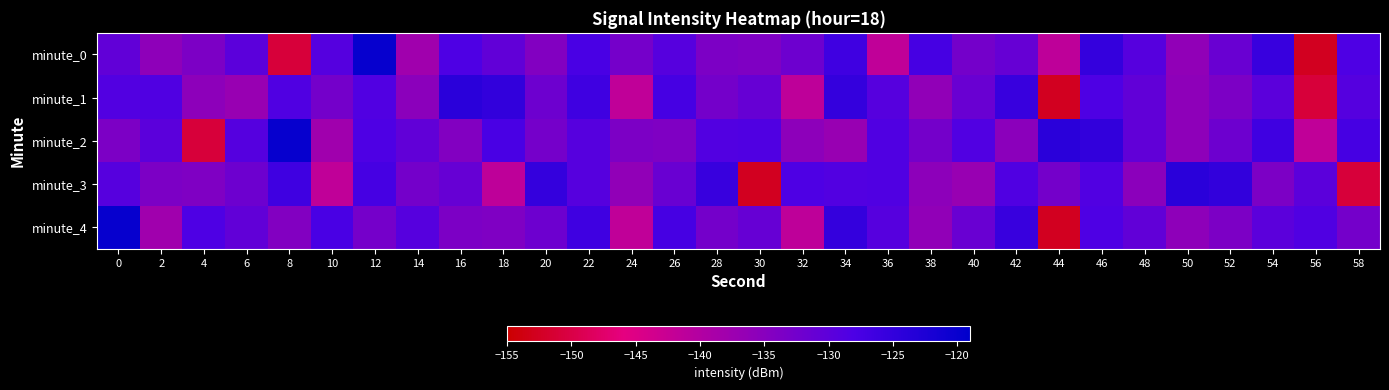

At which category is the sum across all series the highest?

46